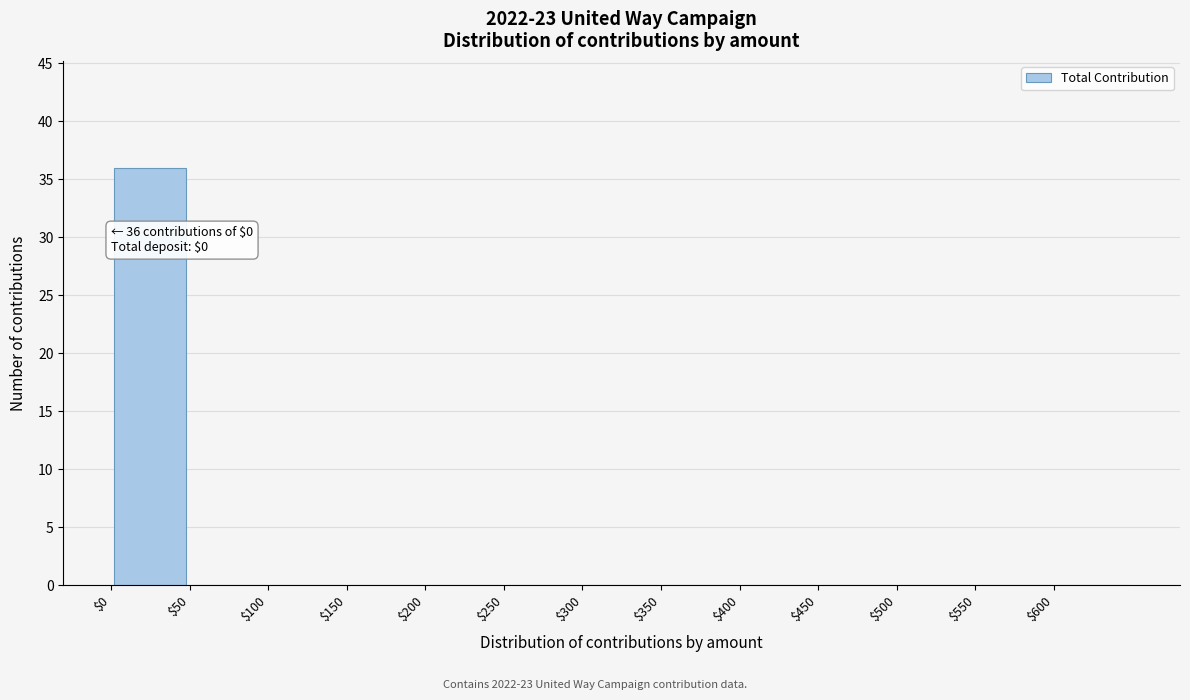

Which range on the x-axis has the tallest bar?

0 to 50